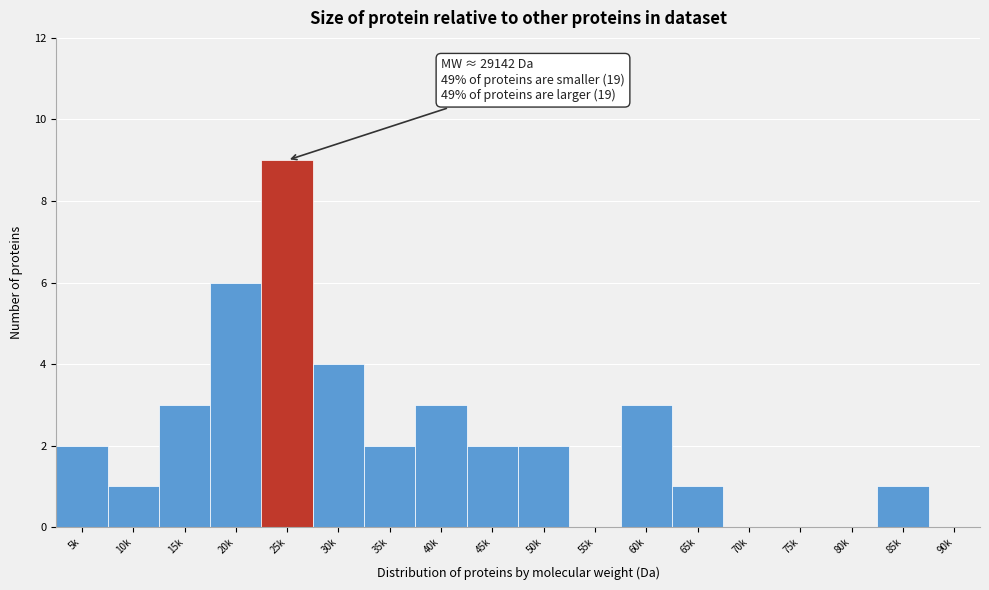

Reading left to right, transcribe all the data shown in this chart.

5k=2	10k=1	15k=3	20k=6	25k=9	30k=4	35k=2	40k=3	45k=2	50k=2	55k=0	60k=3	65k=1	70k=0	75k=0	80k=0	85k=1	90k=0